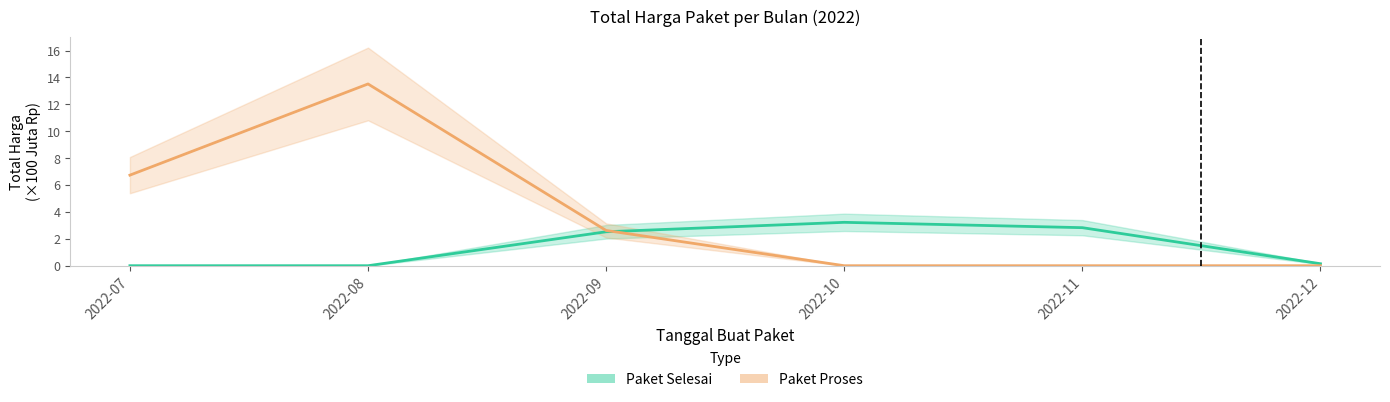

How many positive values does the Paket Selesai series have?

4